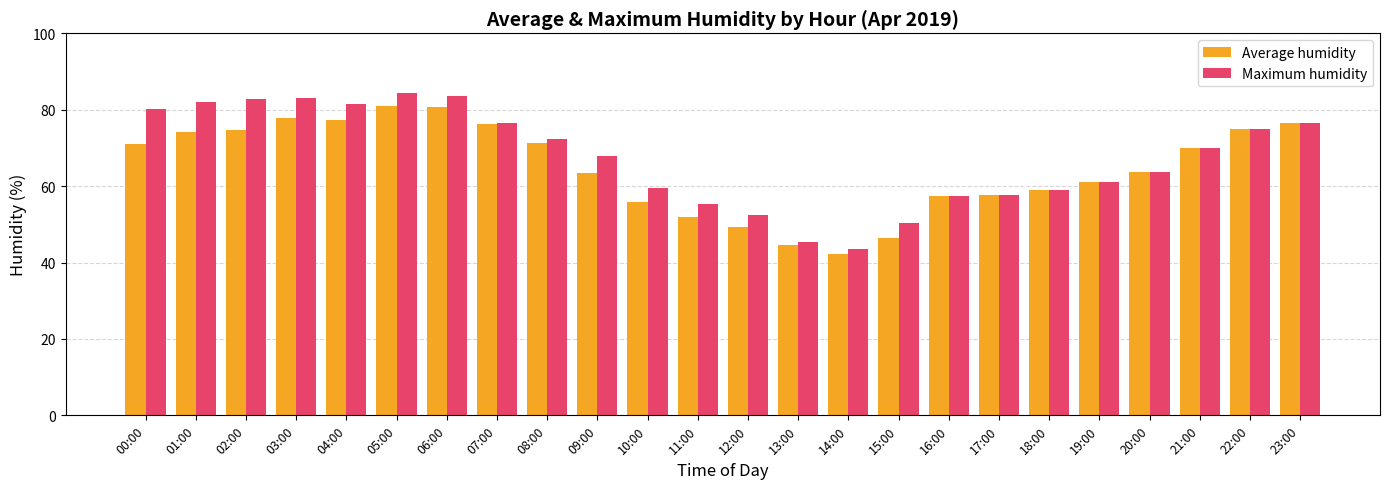

List the series in order of their overall mean, lowest first.

Average humidity, Maximum humidity